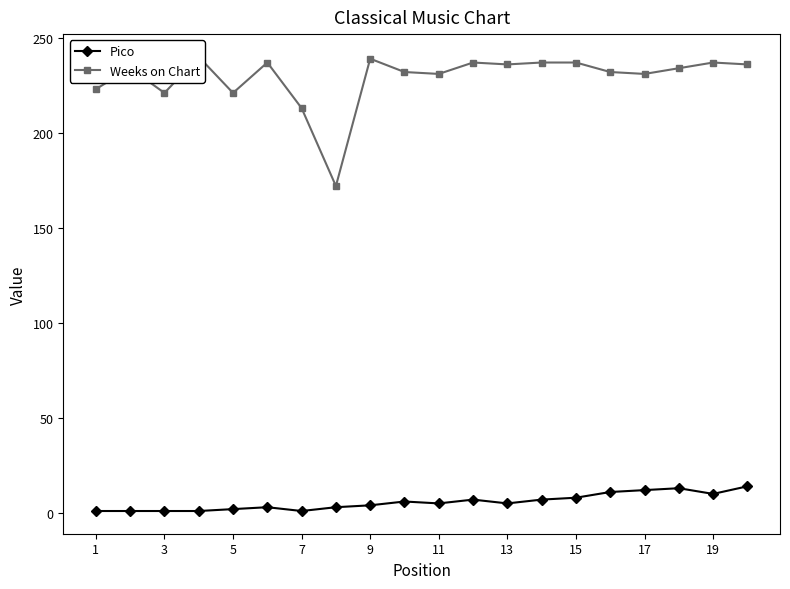

Reading right to left, list all the values displayed in this chart.

Pico: 14	10	13	12	11	8	7	5	7	5	6	4	3	1	3	2	1	1	1	1
Weeks on Chart: 236	237	234	231	232	237	237	236	237	231	232	239	172	213	237	221	240	221	234	223